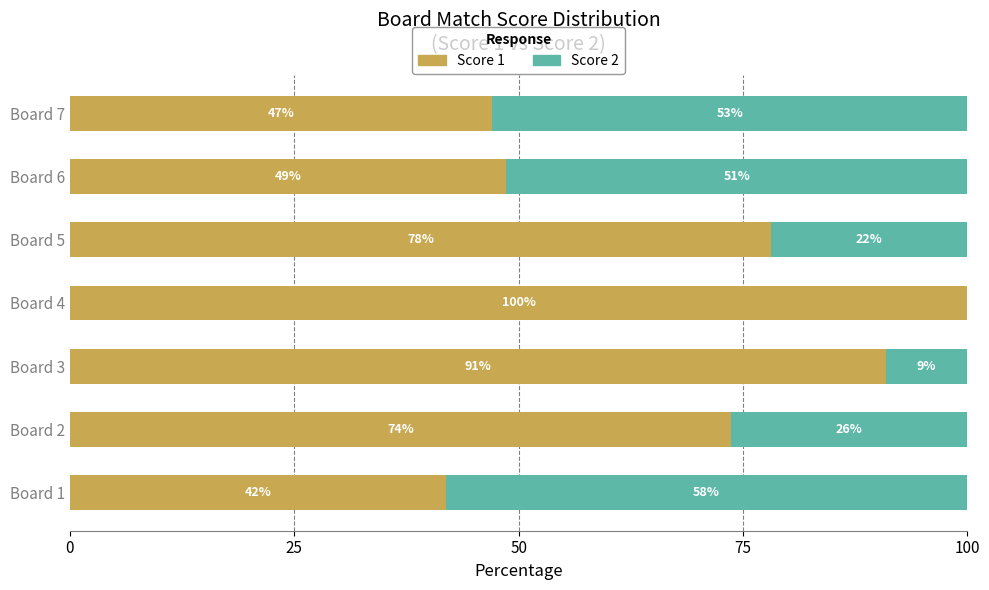

At which label is Score 1 closest to 70?

Board 2